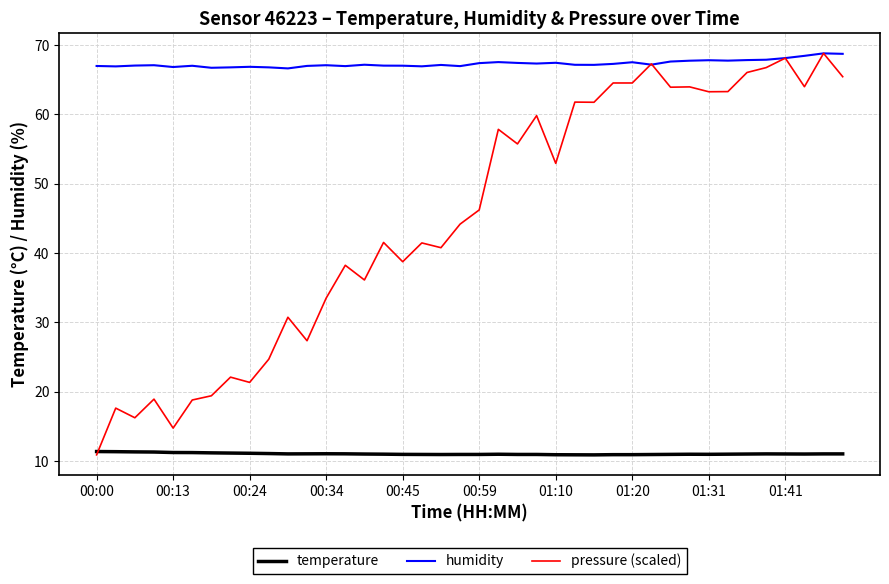

What is the smallest value displayed?

10.9